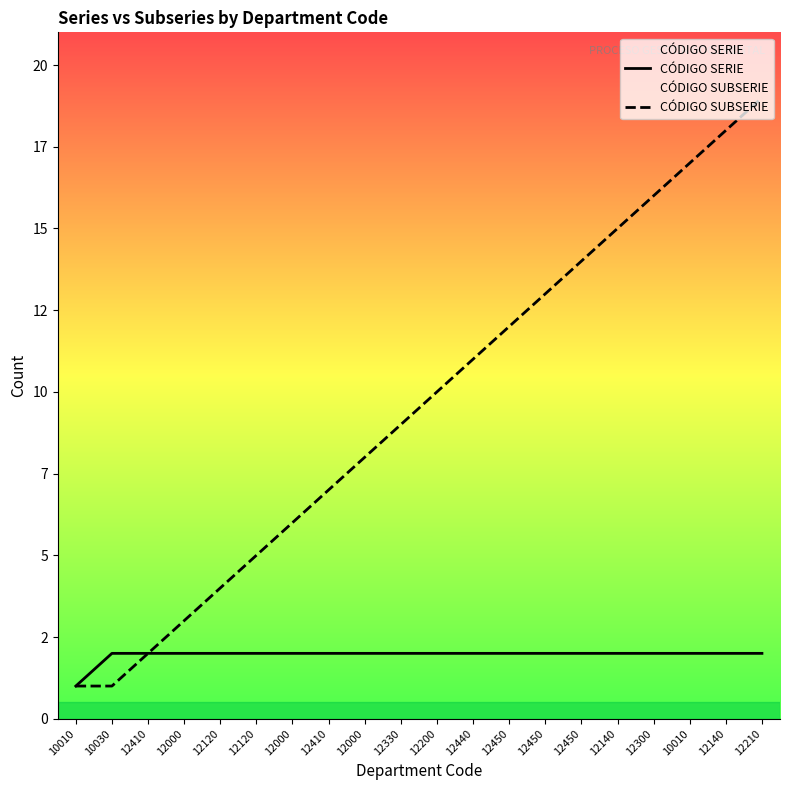

Does the chart display data point markers on the line(s)?

No